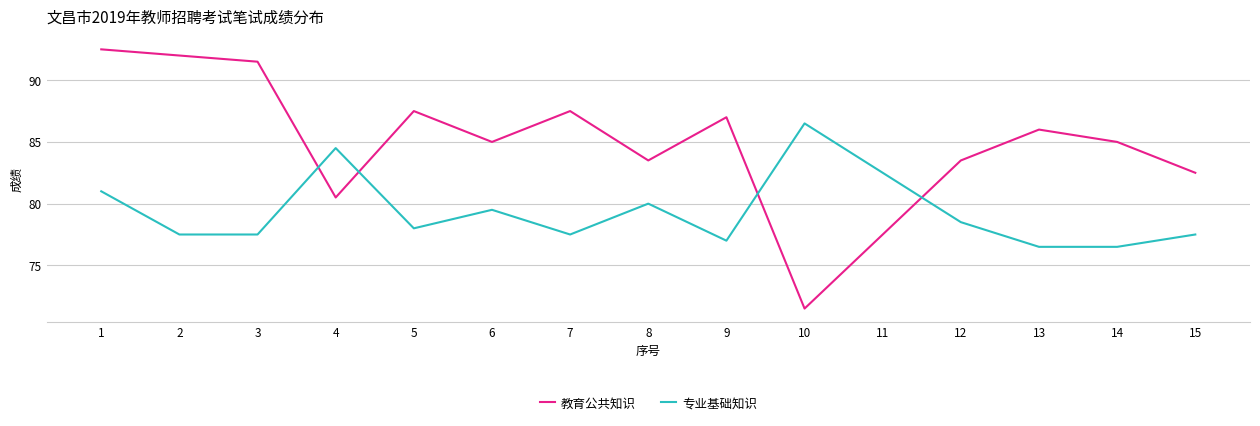

What is the difference between the highest and lowest values at 9?

10.0